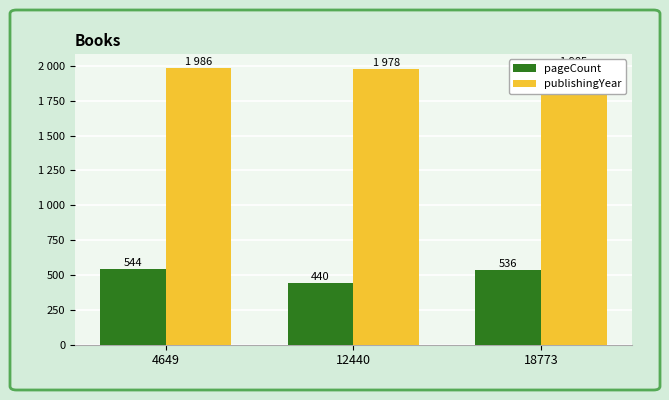

Rank the series by their average value, from lowest to highest.

pageCount, publishingYear